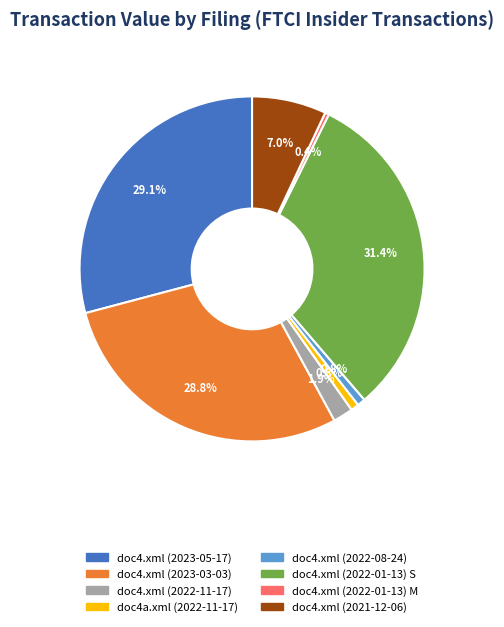

Between doc4.xml (2022-01-13) S and doc4.xml (2022-11-17), which is larger?

doc4.xml (2022-01-13) S